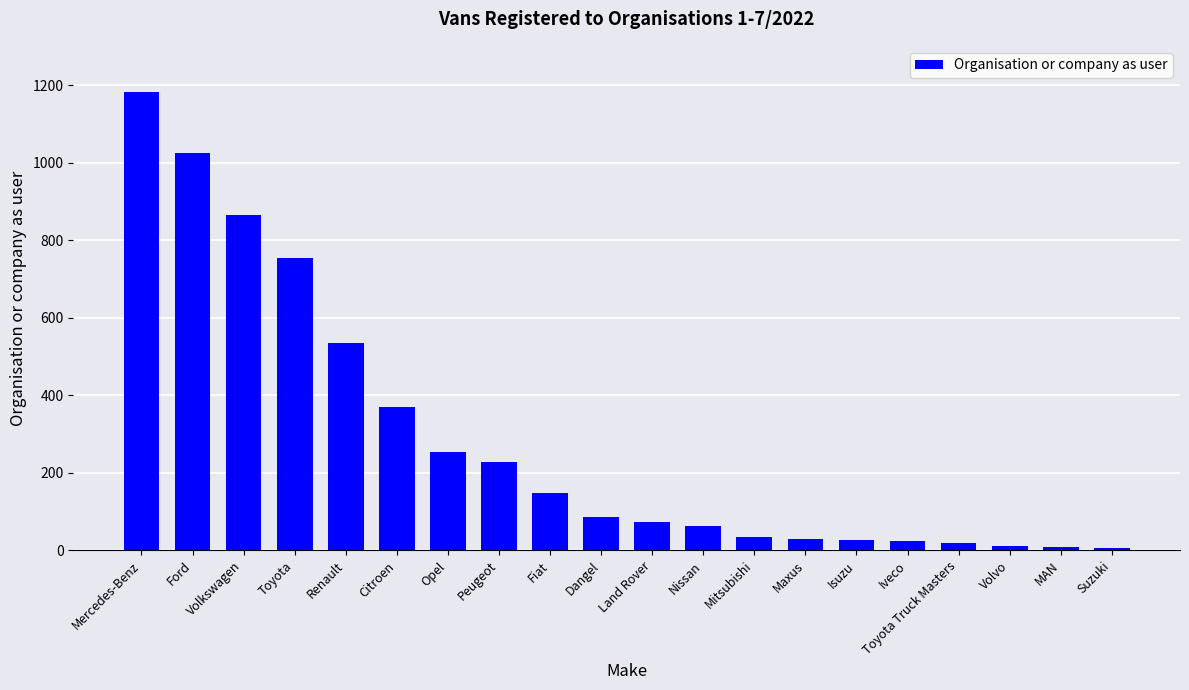

Count the number of data series in this chart.

1